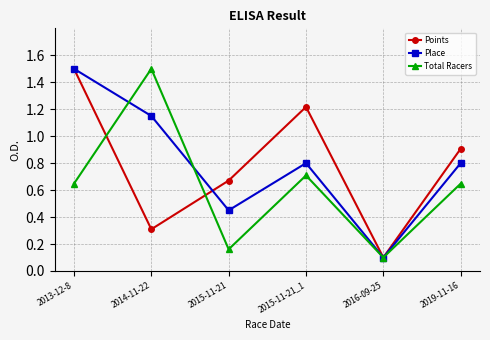

What is the label of the 2nd point from the left?

2014-11-22